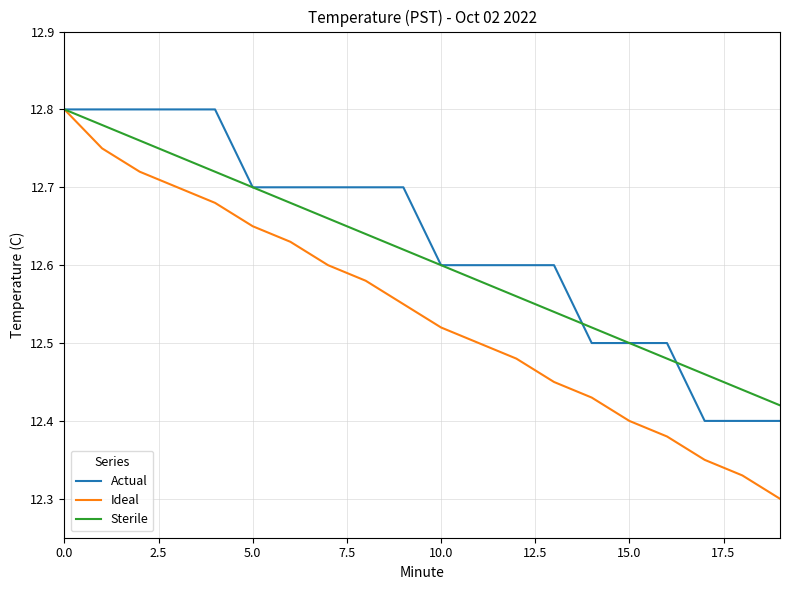

List the series in order of their overall mean, highest first.

Actual, Sterile, Ideal